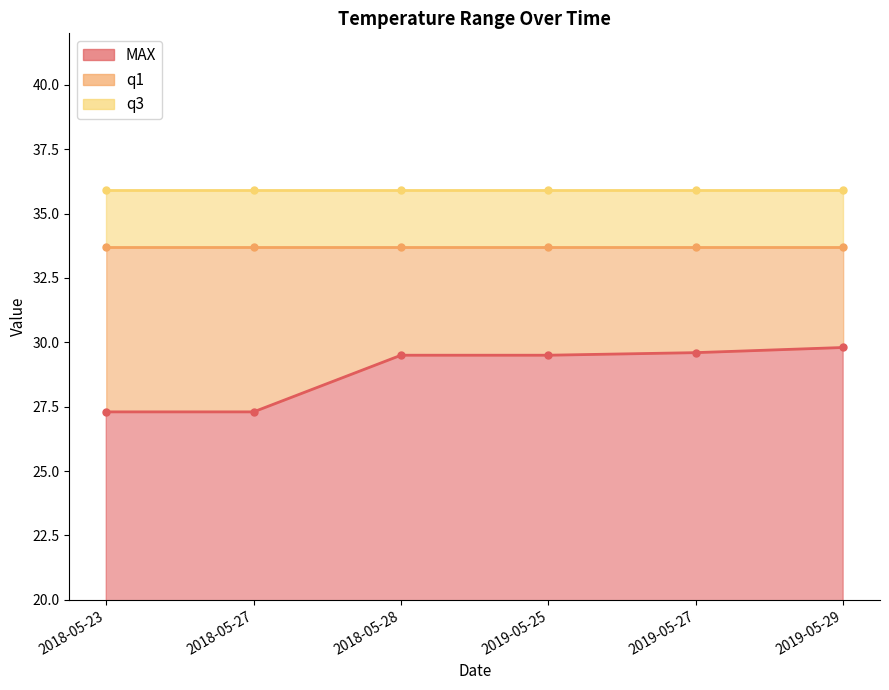

At 2018-05-28, list the series in order from smallest to largest.

MAX, q1, q3